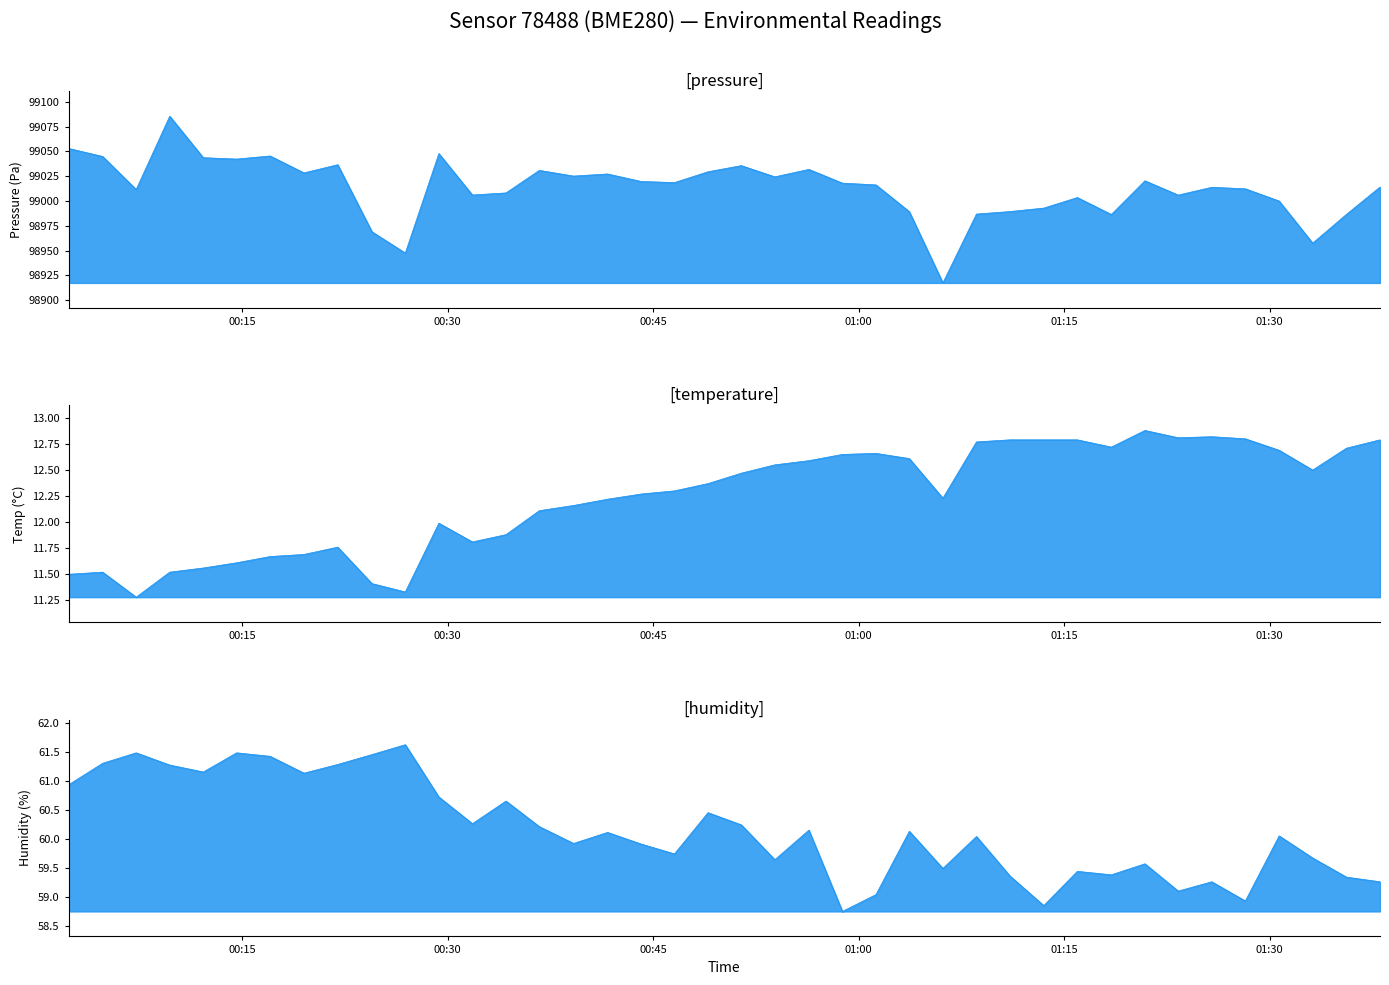

What is the sum of all humidity values?

2406.2